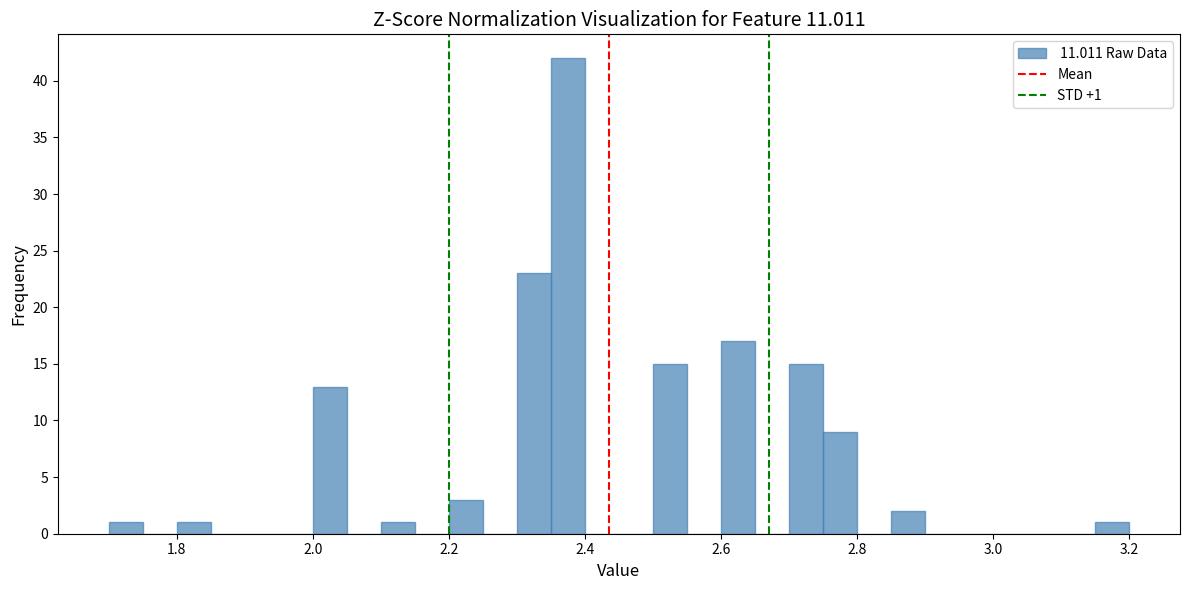

Around what value on the x-axis is the tallest bar? Give the approximate position of its centre, as read against the axis.

2.38